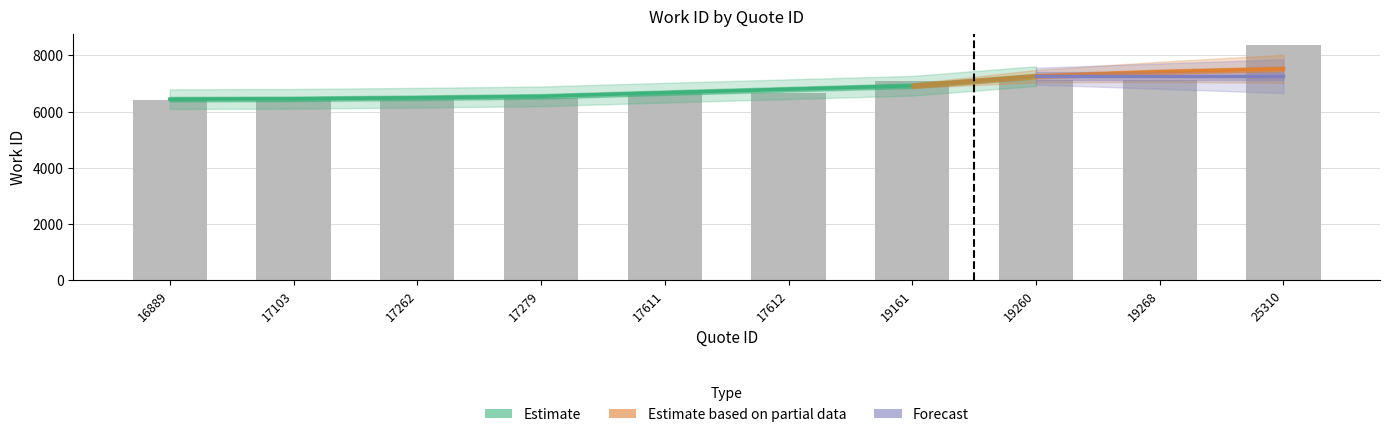

Which category has the highest value across all series?

25310